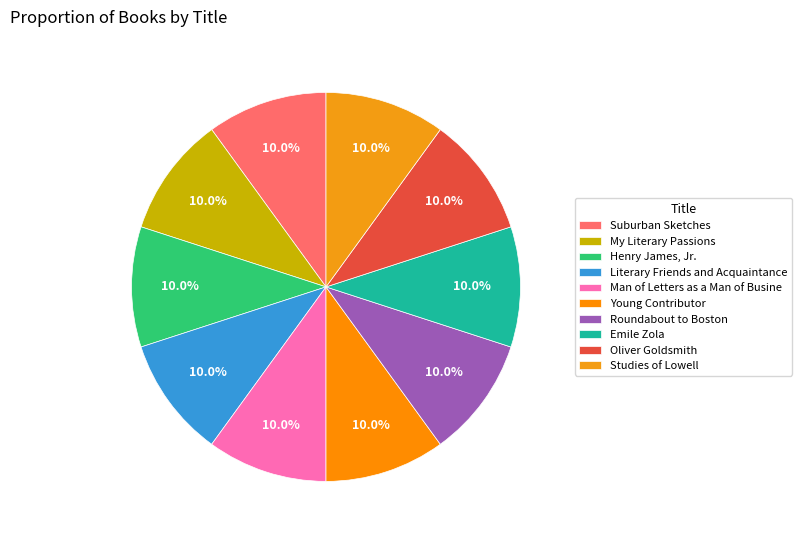

How many segments does this pie chart have?

10